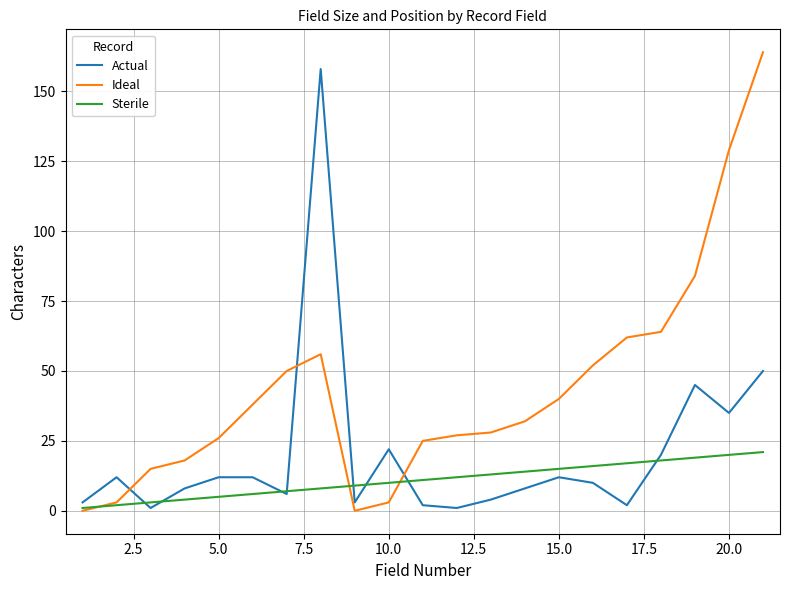

True or false: Sterile and Ideal cross at least once.

True